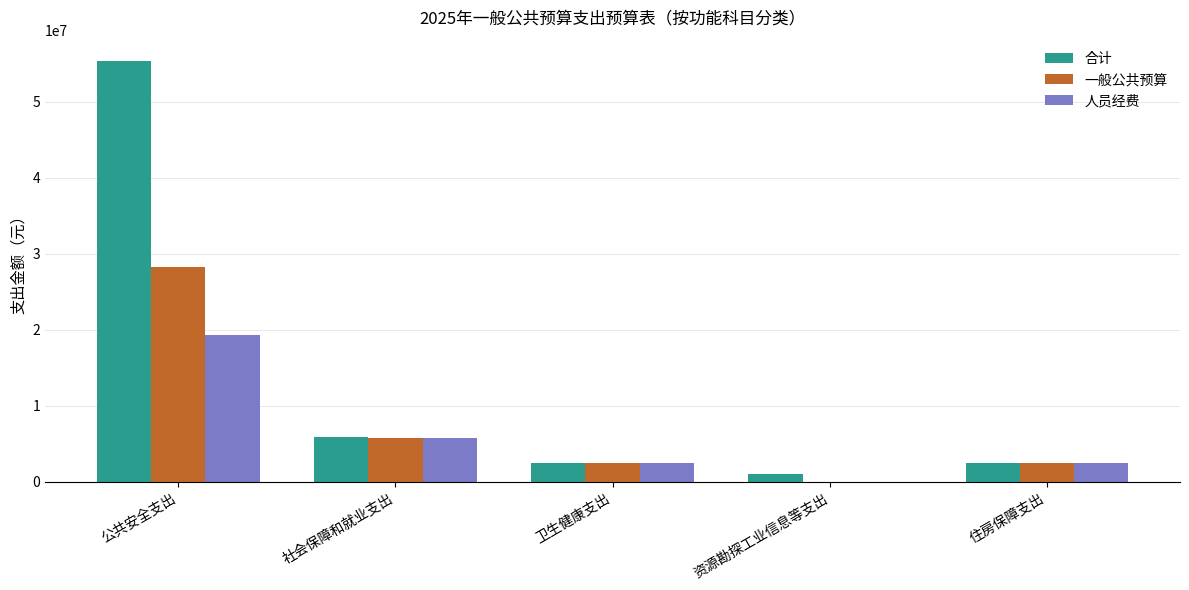

What is the maximum value for 人员经费?

19291372.5